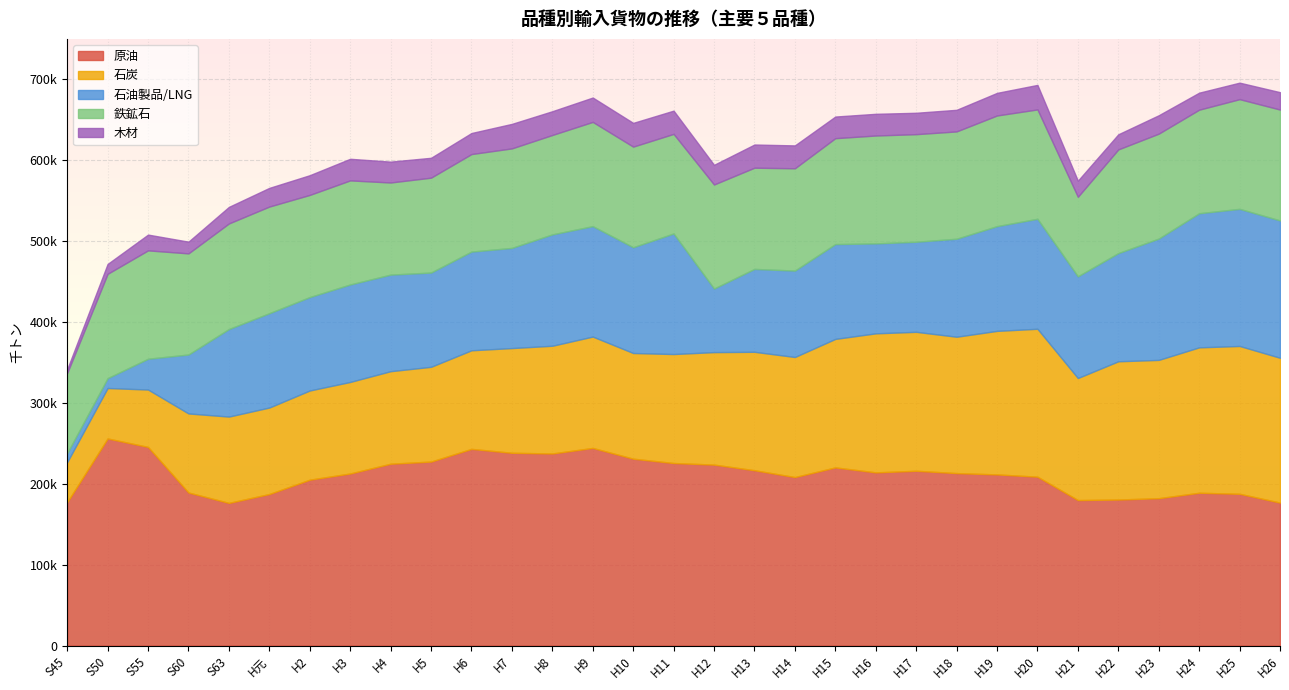

Rank the series at H3 from highest to lowest value.

原油, 鉄鉱石, 石油製品/LNG, 石炭, 木材